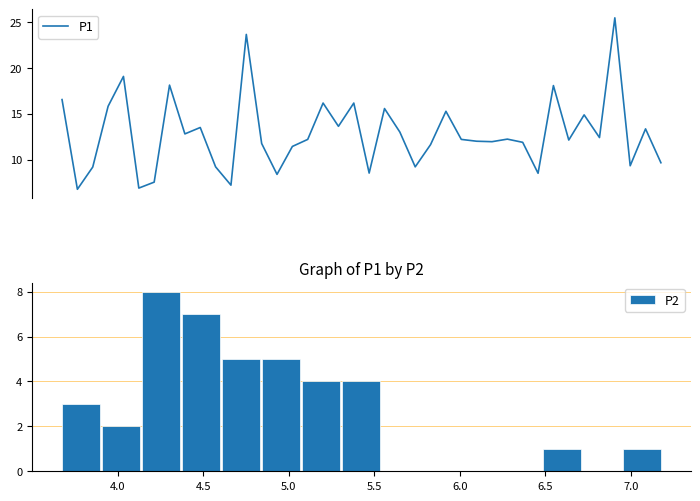

The value at 00:44 is 21.0. True or false?

False